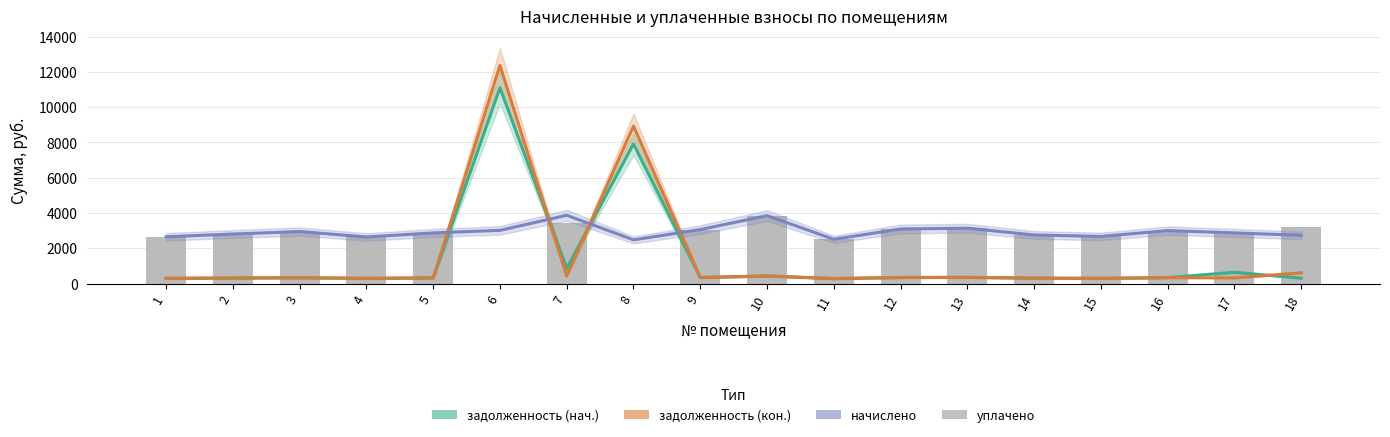

List the labels in order of уплачено value, smallest first.

6, 8, 11, 4, 1, 15, 14, 2, 5, 17, 3, 16, 9, 12, 13, 18, 7, 10